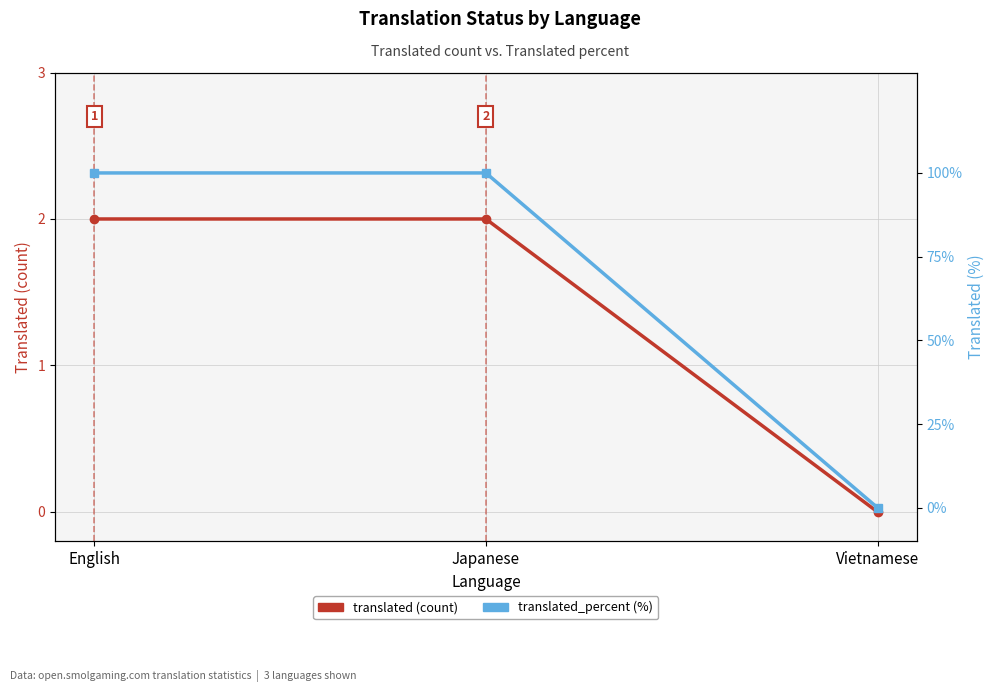

What is the approximate value of translated at Japanese?

2